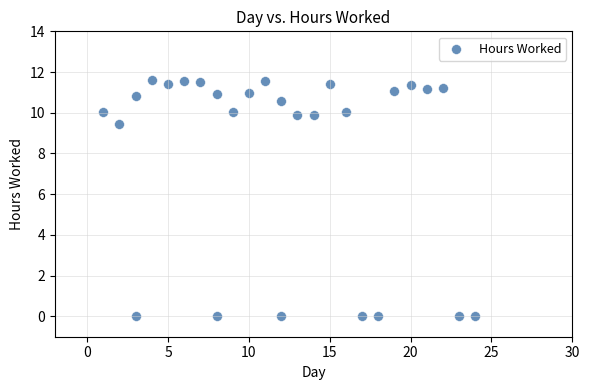

What Y value in the scatter plot is closest to 5?

9.5